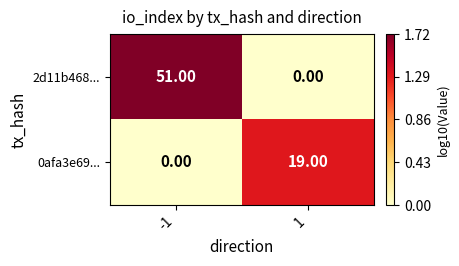

Which series has the largest total across all categories?

2d11b468...